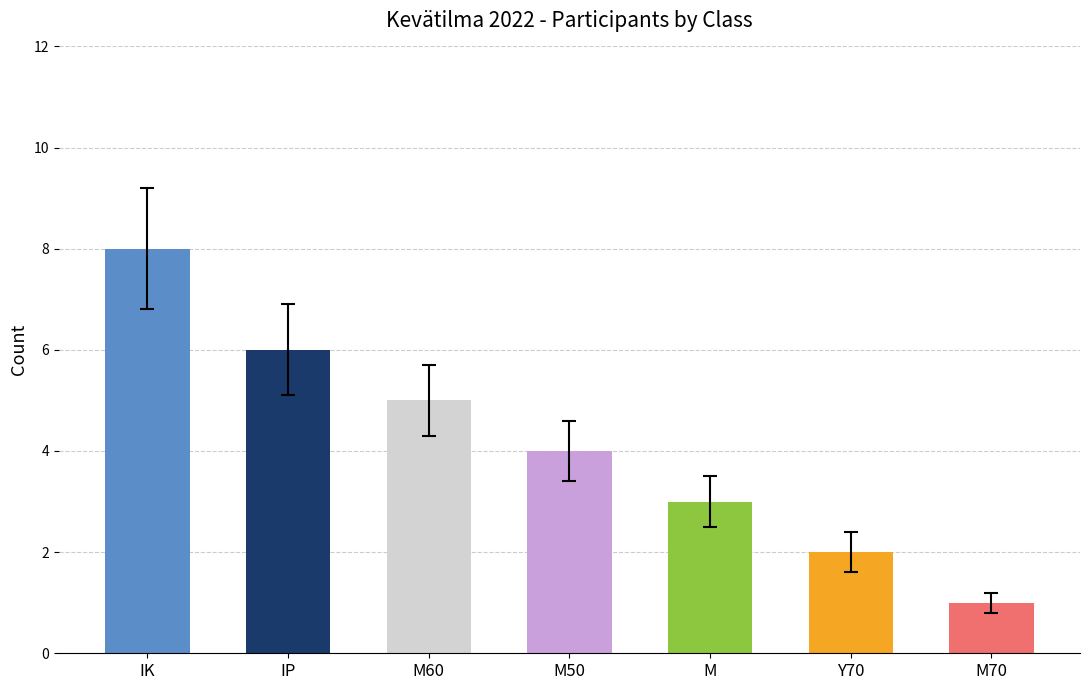

Is it true that the value at M50 is 5?

False